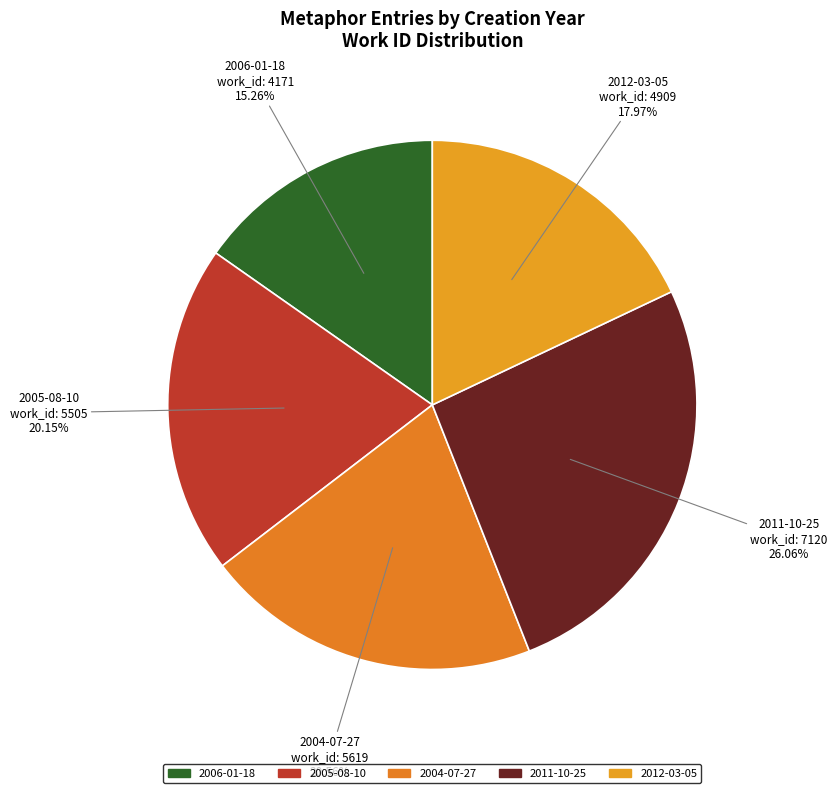

How many segments does this pie chart have?

5